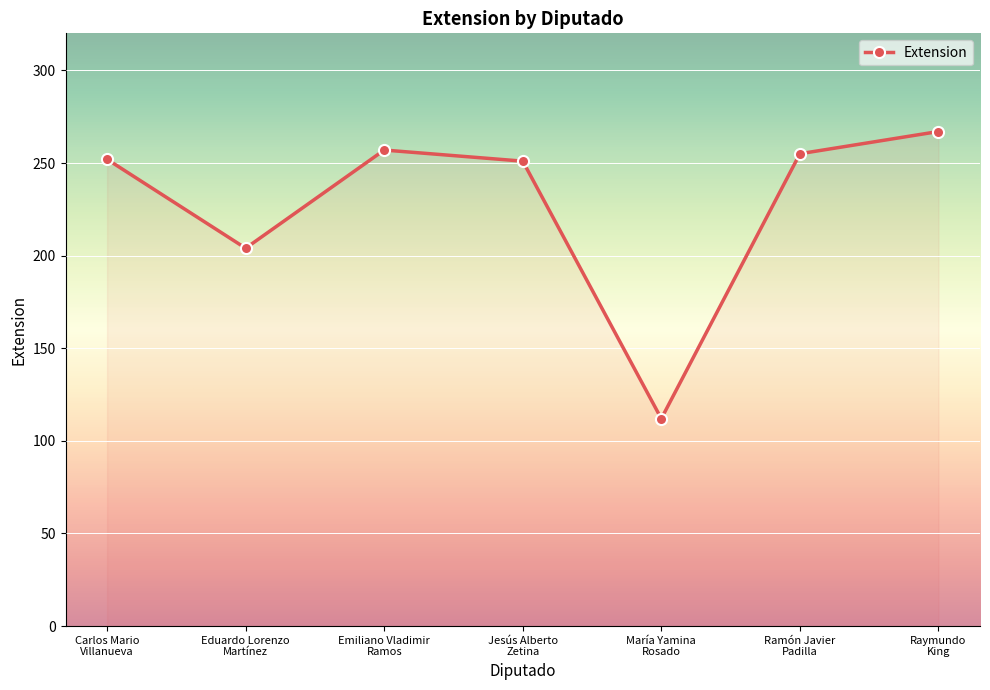

How many values are below 252?

3